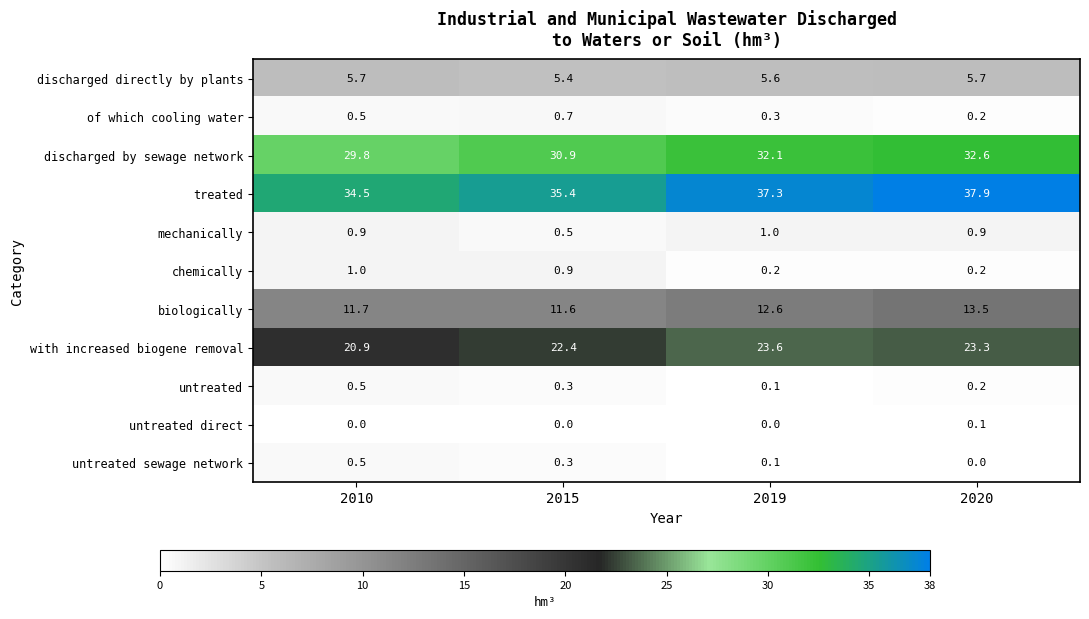

What is the maximum value shown in the chart?

37.9